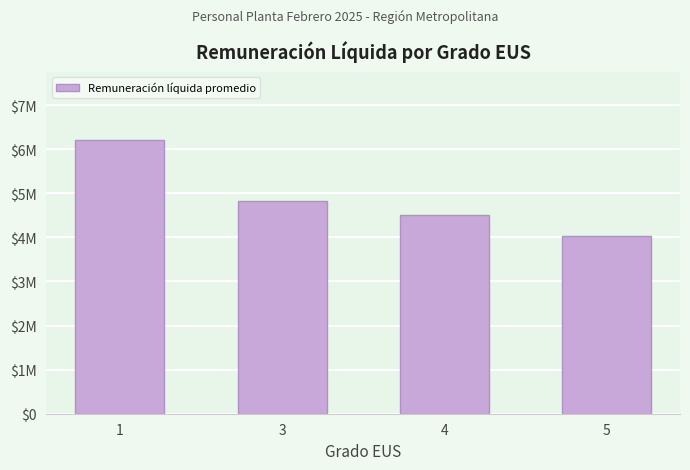

What is the average value?

4888550.9